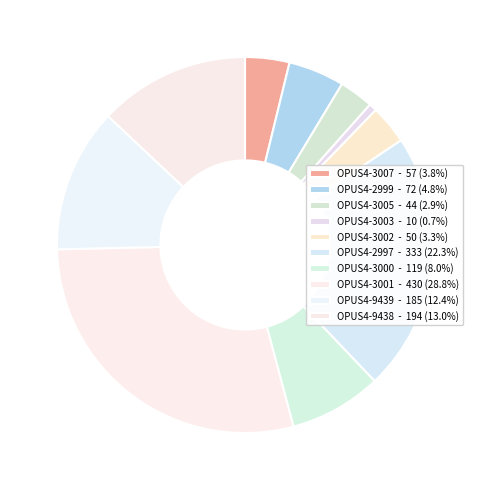

Count the number of slices in the pie.

10